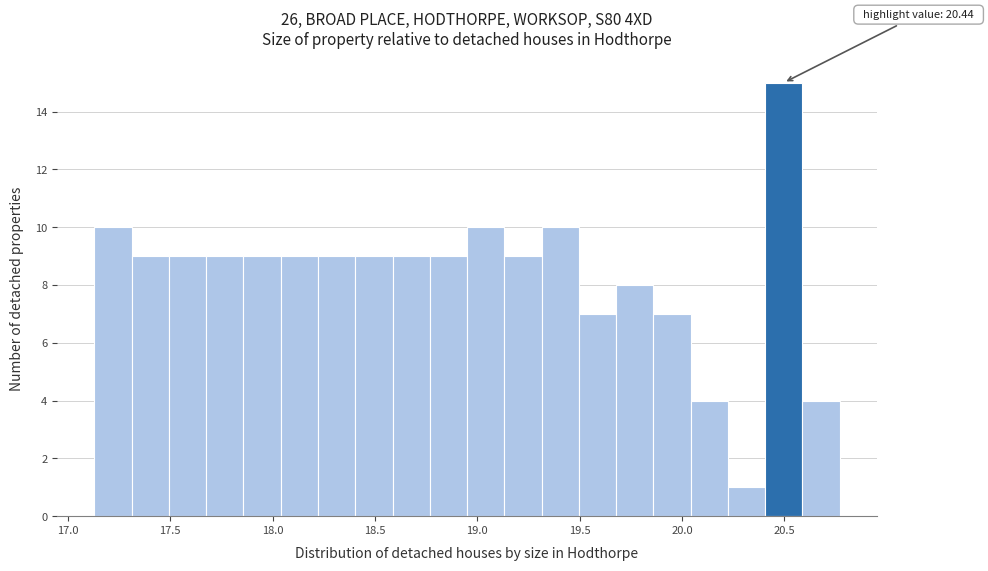

Around what value on the x-axis is the tallest bar? Give the approximate position of its centre, as read against the axis.

20.50